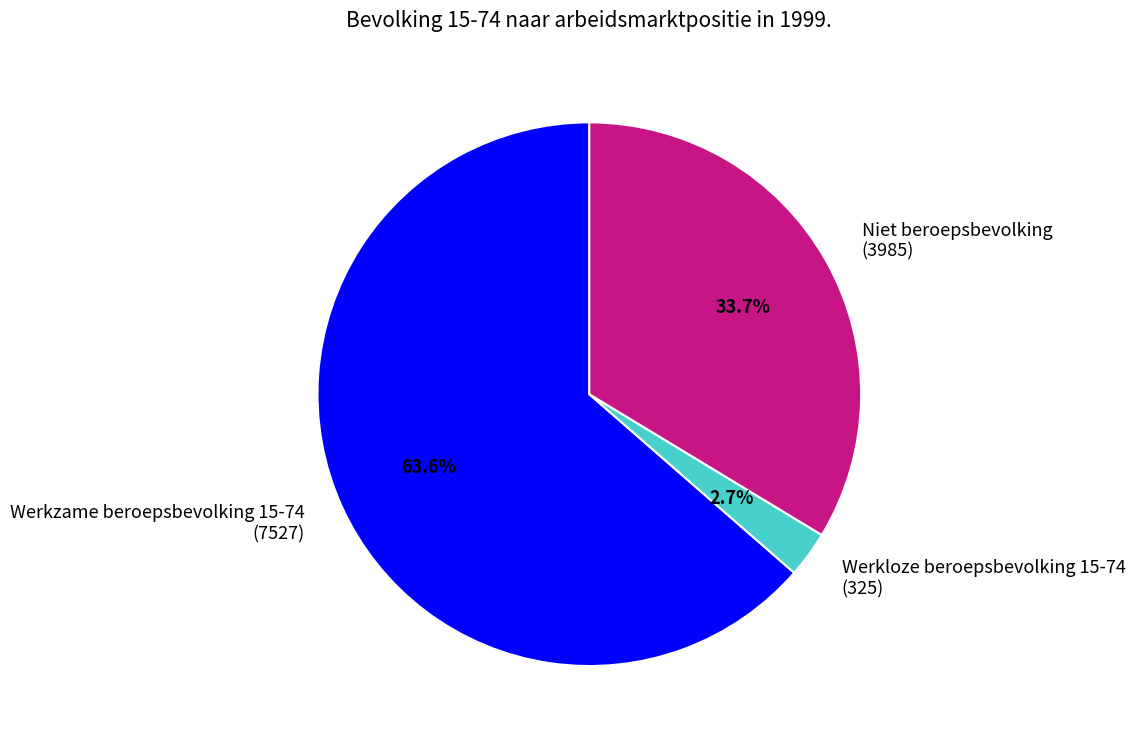

Which slice is the smallest?

Werkloze beroepsbevolking 15-74